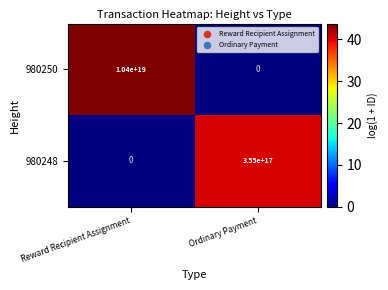

Between Reward Recipient Assignment and Ordinary Payment, which series saw the biggest shift?

980250